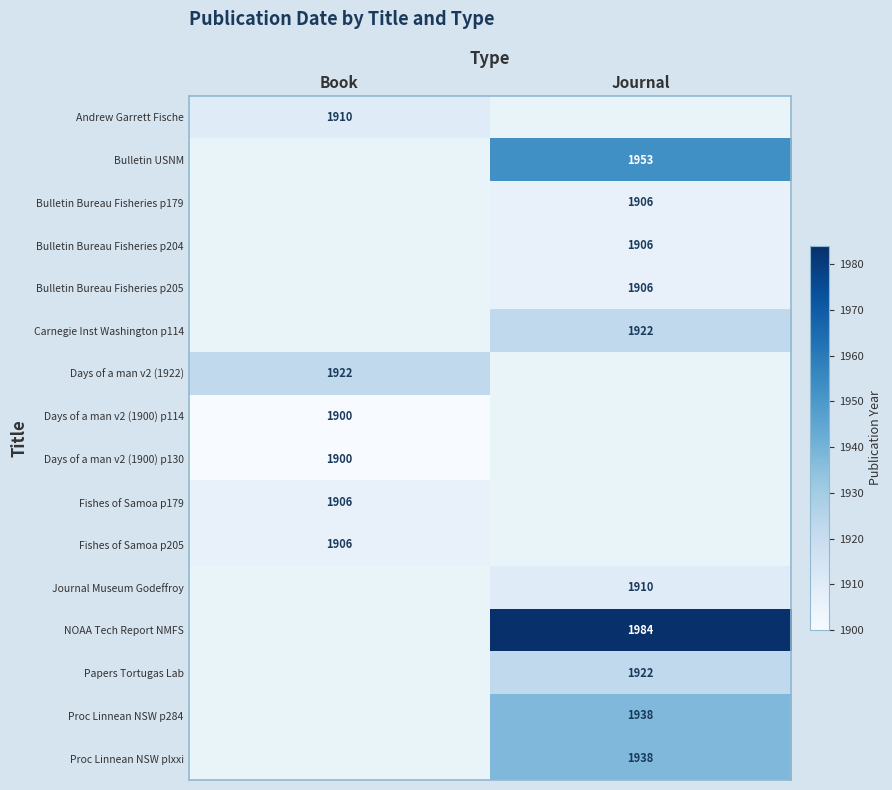

At how many categories does at least one series exceed 1964?

1